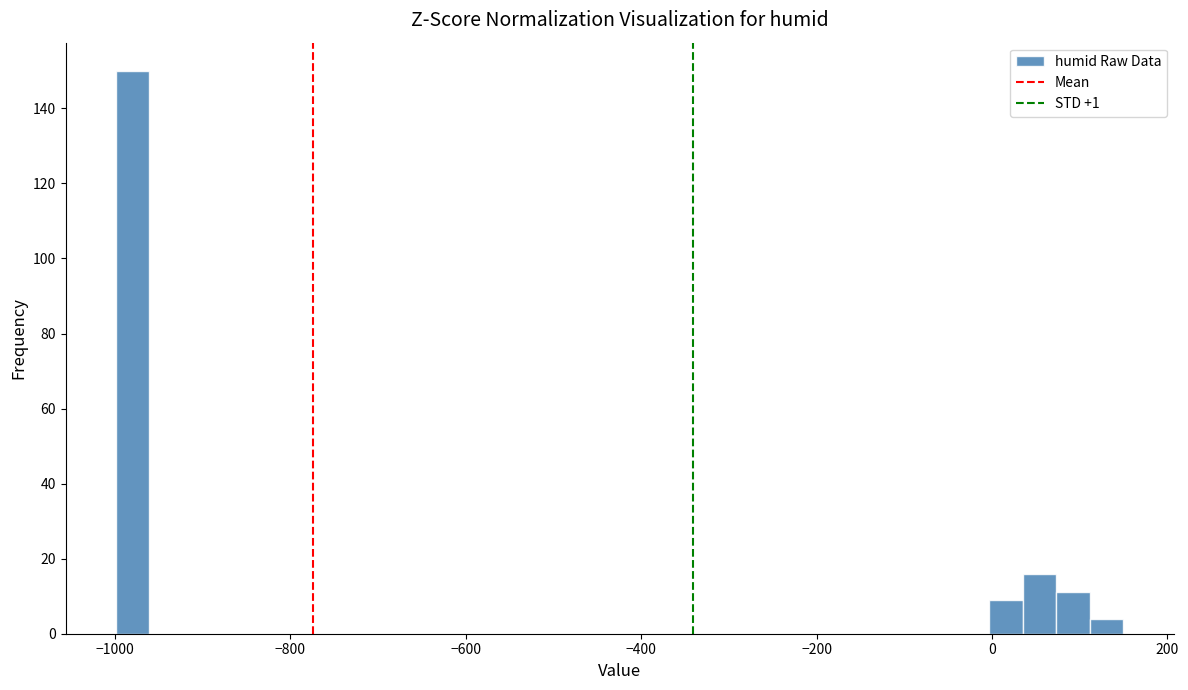

Read against the x-axis, roughly where is the centre of the tallest bar?

-980